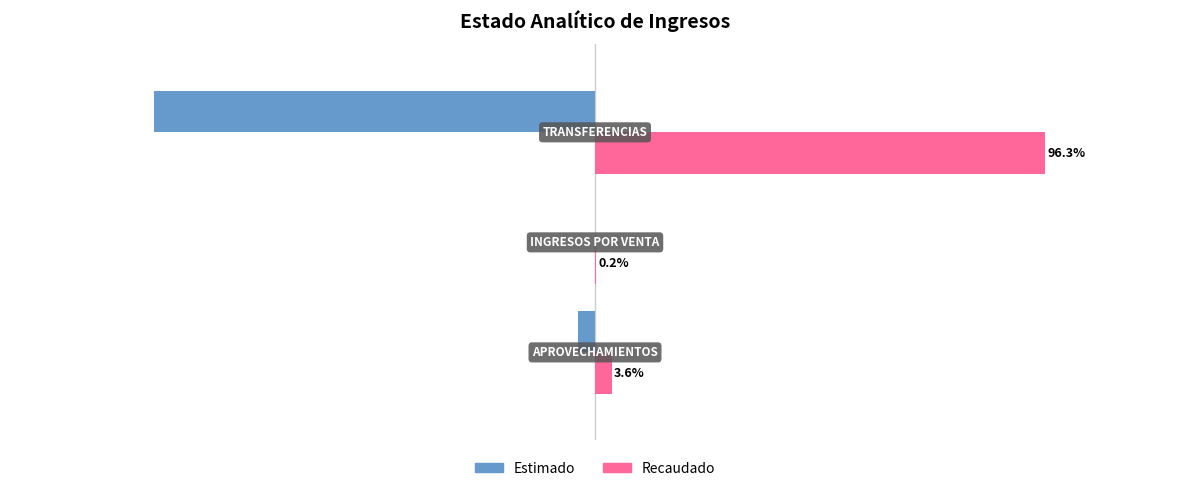

Which series has the largest total across all categories?

Recaudado